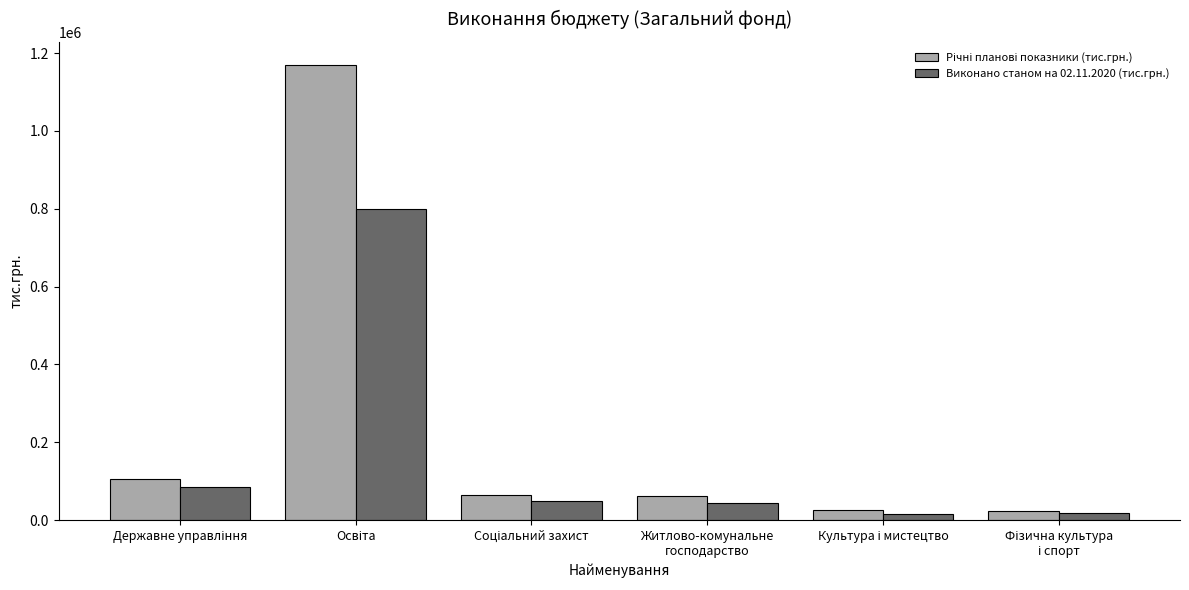

How many values in the Виконано станом на 02.11.2020 (тис.грн.) series are below 49994?

3